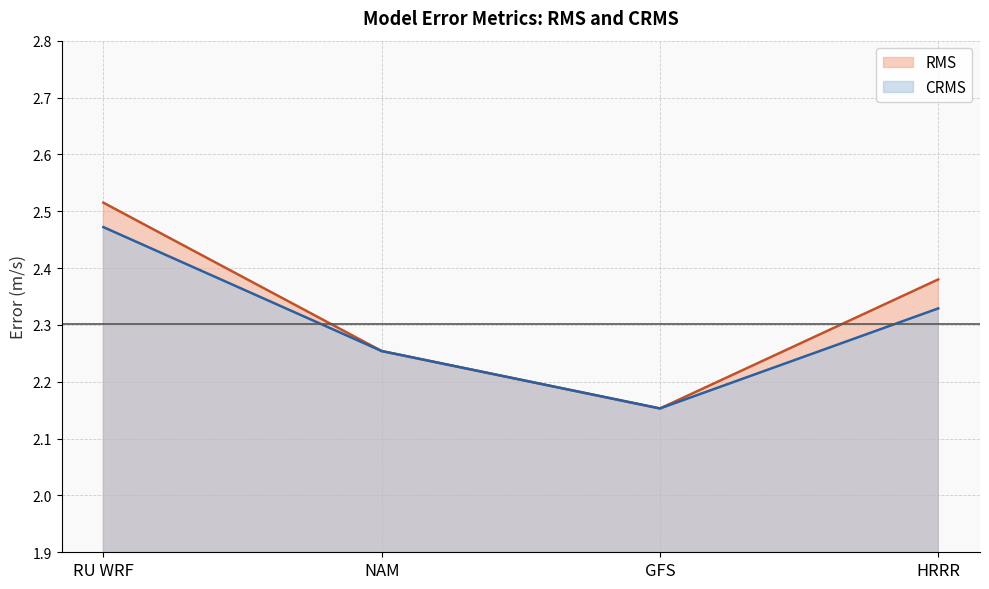

The CRMS series shows 0.5 at HRRR. True or false?

False